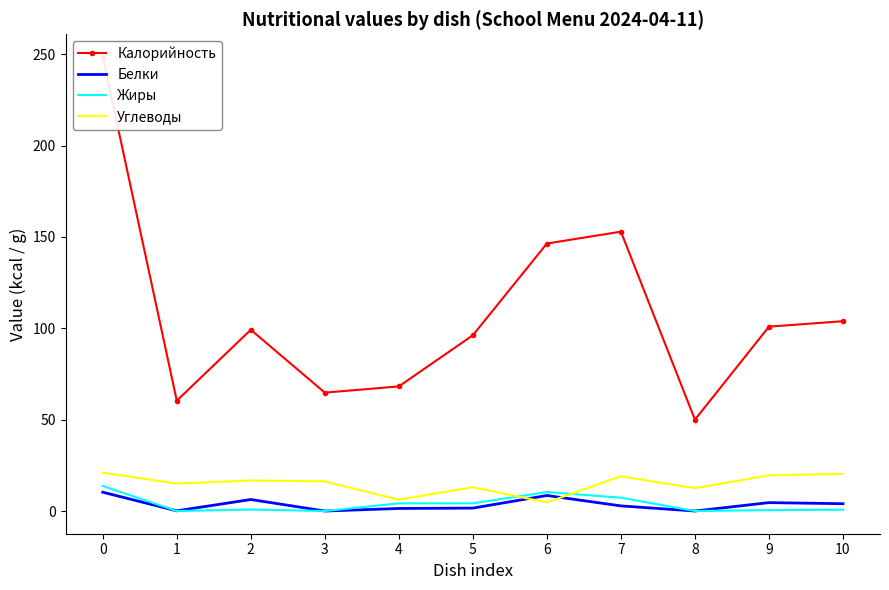

At which category does the chart reach its minimum across all series?

3